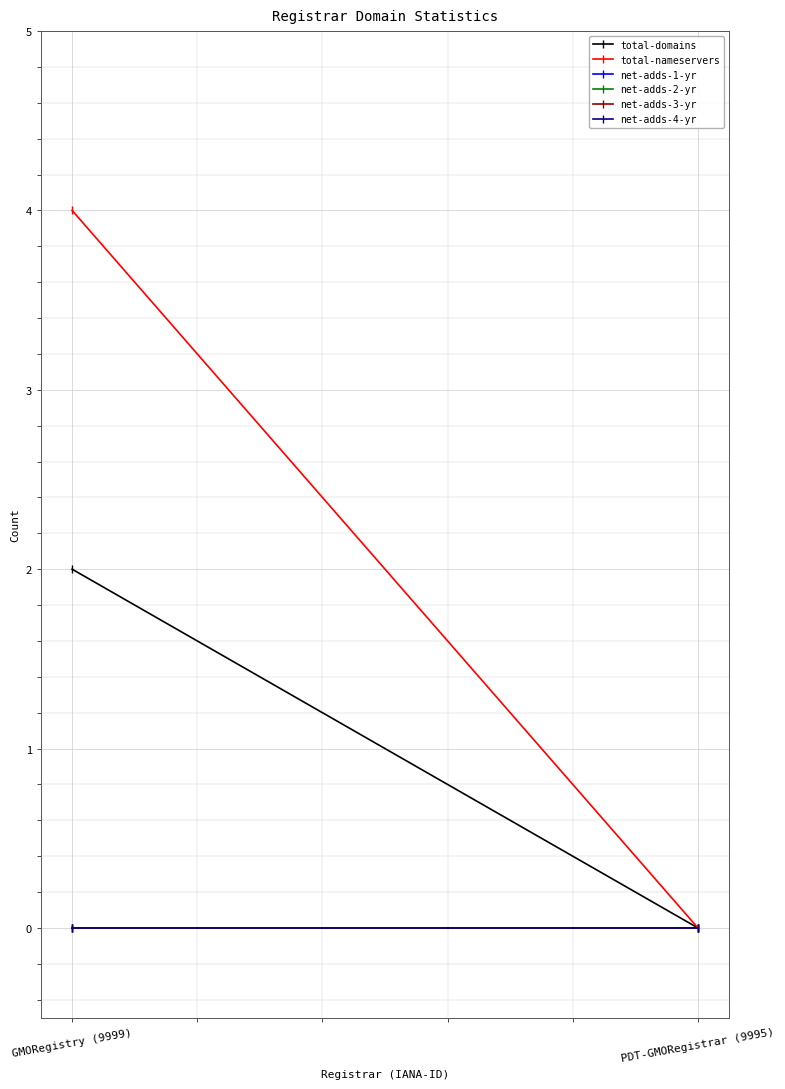

Reading right to left, list all the values displayed in this chart.

total-domains: PDT-GMORegistrar (9995)=0	GMORegistry (9999)=2
total-nameservers: PDT-GMORegistrar (9995)=0	GMORegistry (9999)=4
net-adds-1-yr: PDT-GMORegistrar (9995)=0	GMORegistry (9999)=0
net-adds-2-yr: PDT-GMORegistrar (9995)=0	GMORegistry (9999)=0
net-adds-3-yr: PDT-GMORegistrar (9995)=0	GMORegistry (9999)=0
net-adds-4-yr: PDT-GMORegistrar (9995)=0	GMORegistry (9999)=0